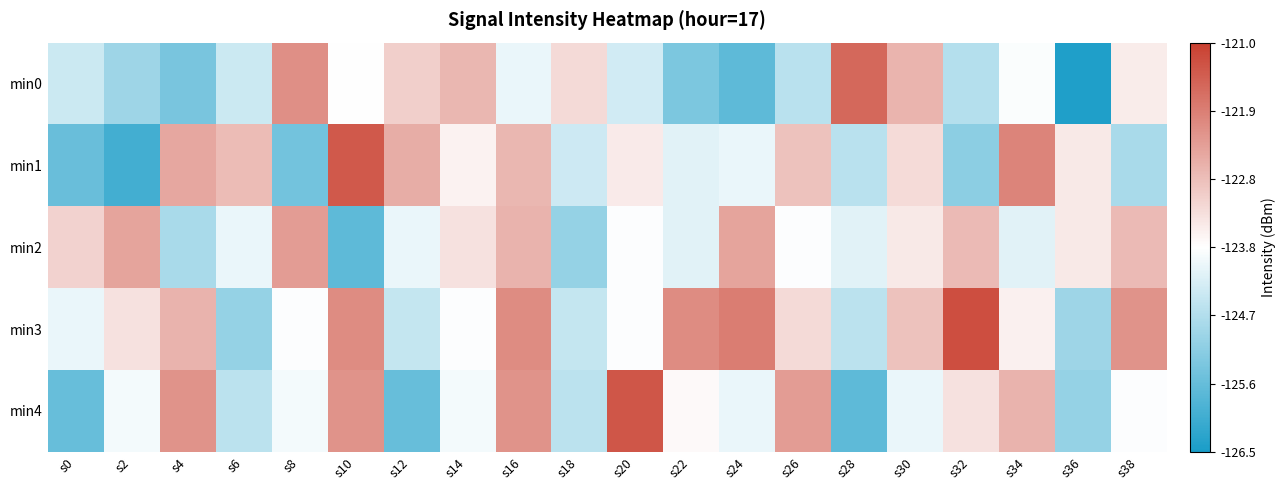

Which series has the largest range (max minus min)?

min0